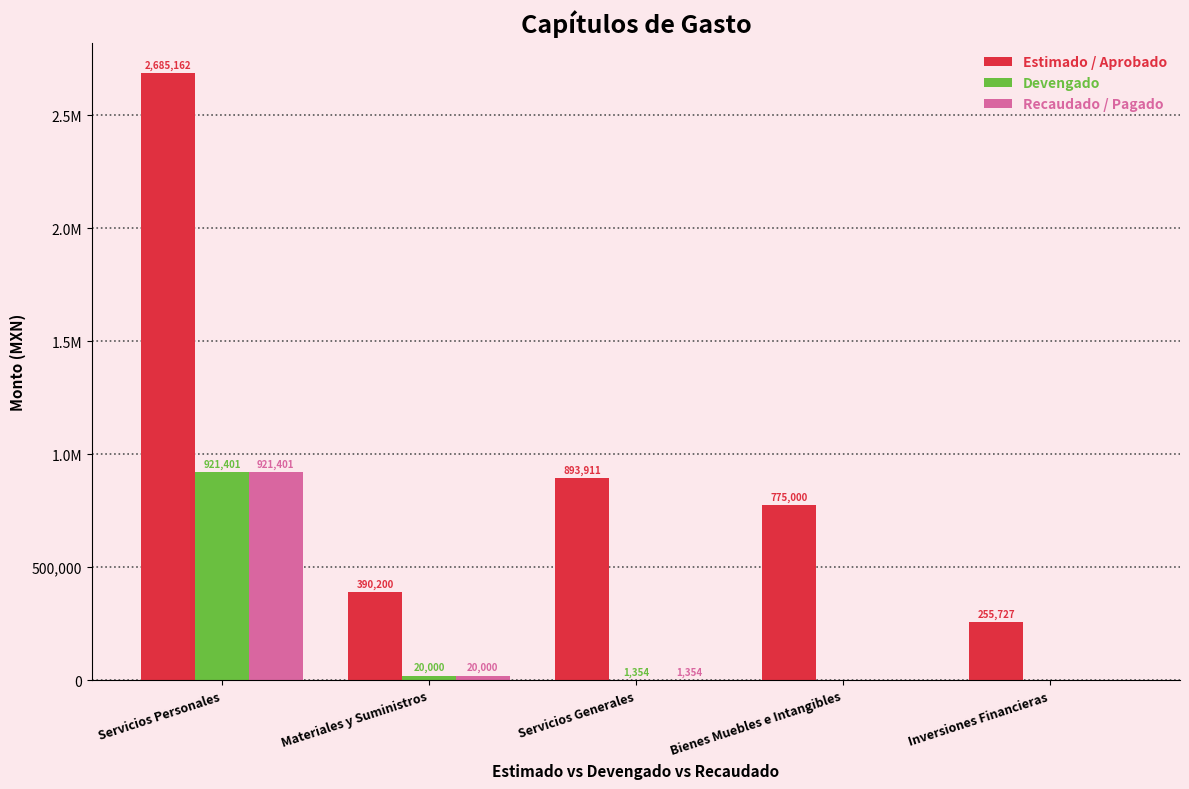

What are all the series names shown in the legend?

Estimado / Aprobado, Devengado, Recaudado / Pagado